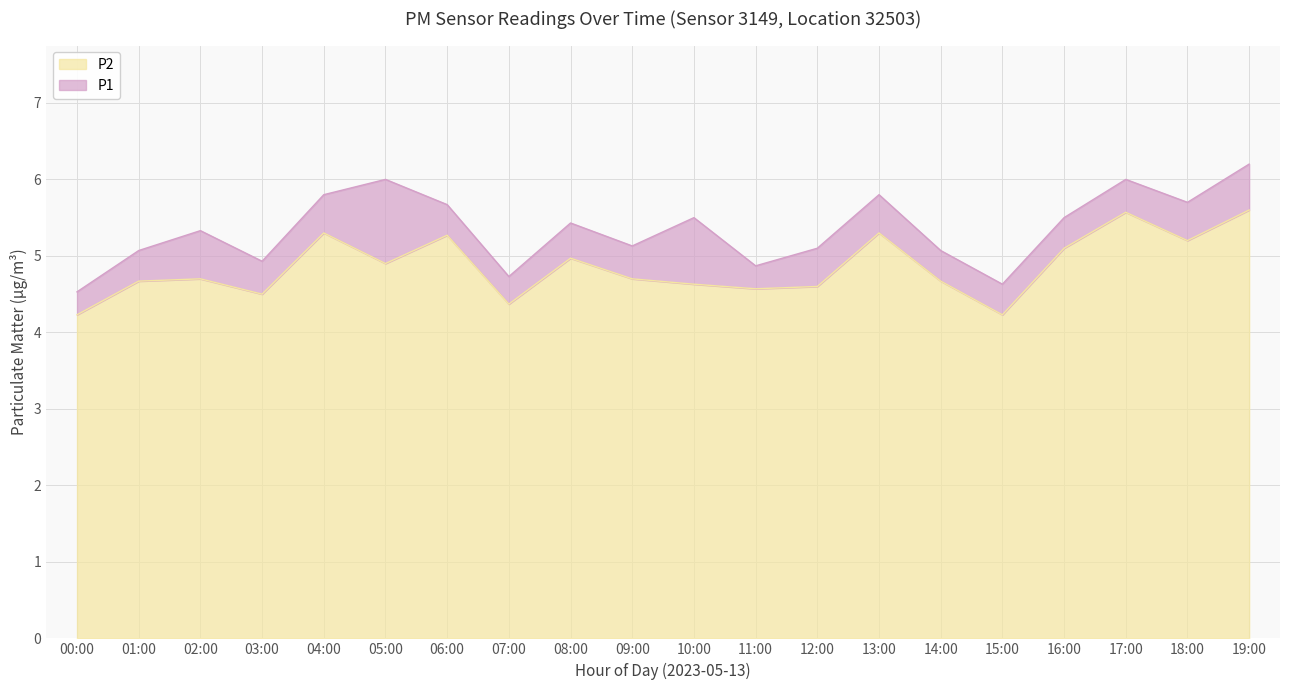

At which label is P2 closest to 4?

00:00